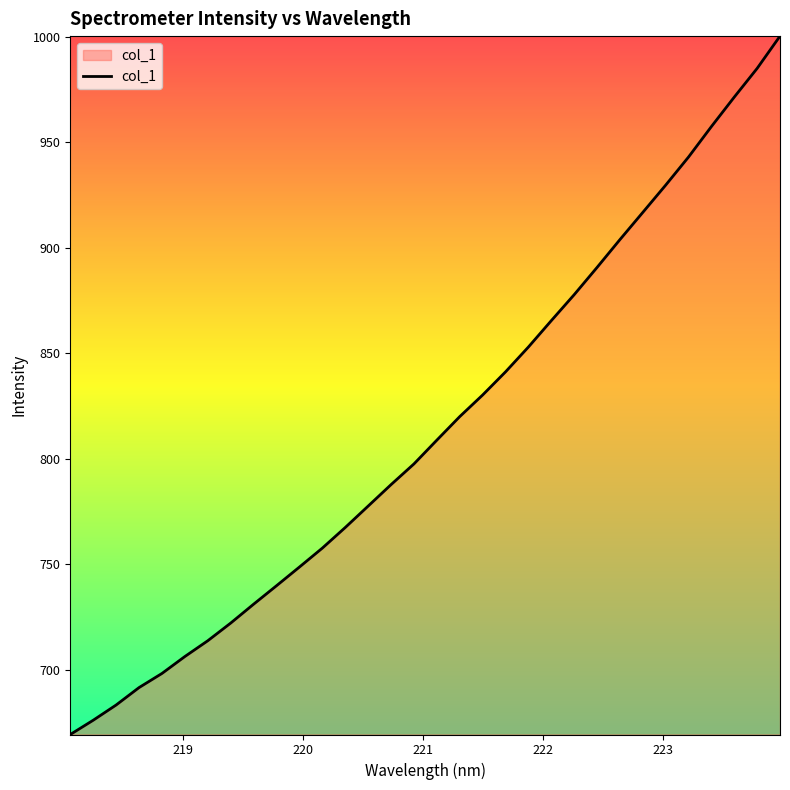

How many values exceed 808?

16